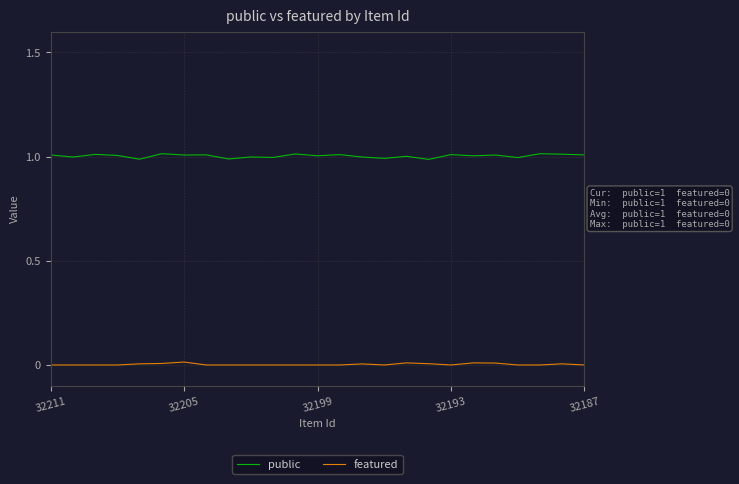

What is the greatest value displayed?

1.0